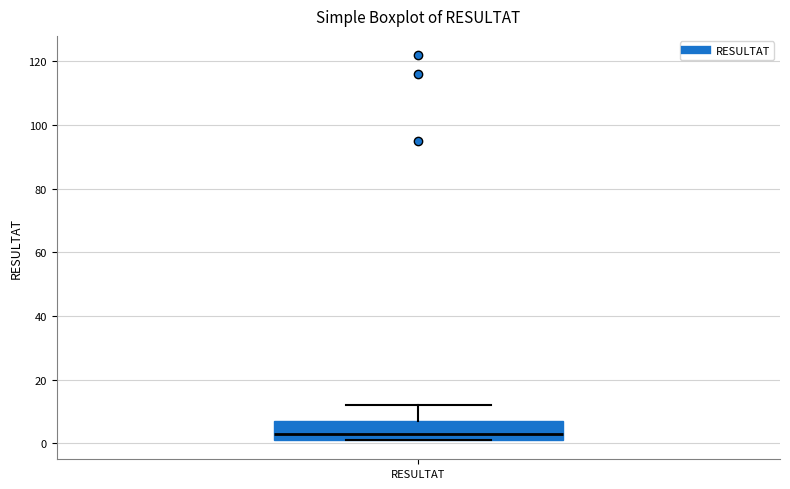

Where does the median line of the box for RESULTAT sit on the y-axis? The values are not printed on the chart, so give them approximately, as read against the axis.

4